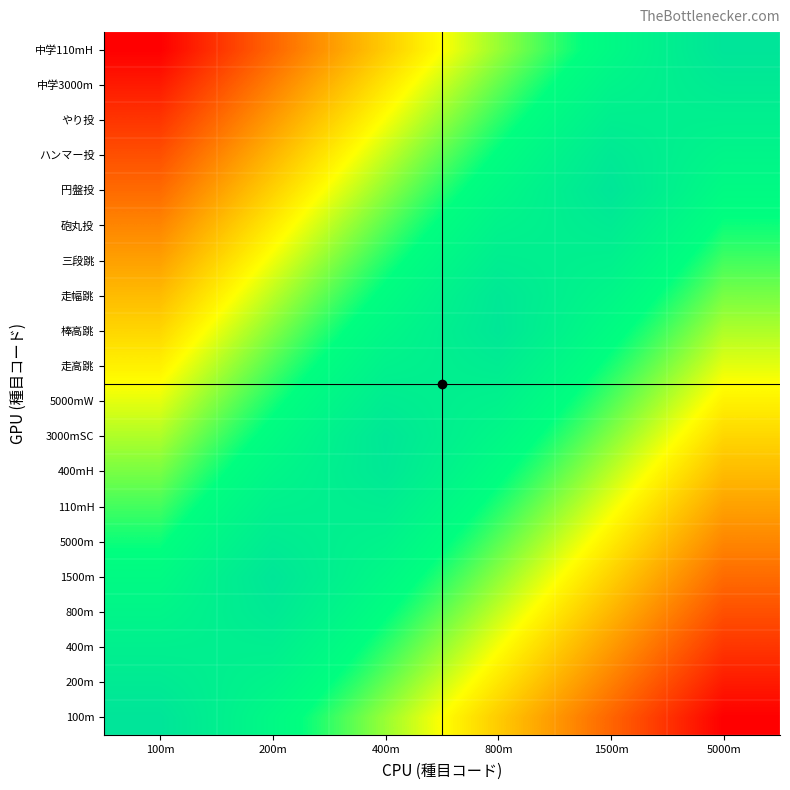

Reading left to right, what are all the values shown in this chart?

100m: 100m=1.0	200m=0.8	400m=0.6	800m=0.4	1500m=0.2	5000m=0.0
200m: 100m=0.9	200m=0.9	400m=0.7	800m=0.5	1500m=0.3	5000m=0.1
400m: 100m=0.9	200m=0.9	400m=0.7	800m=0.5	1500m=0.3	5000m=0.1
800m: 100m=0.8	200m=1.0	400m=0.8	800m=0.6	1500m=0.4	5000m=0.2
1500m: 100m=0.8	200m=1.0	400m=0.8	800m=0.6	1500m=0.4	5000m=0.2
5000m: 100m=0.7	200m=0.9	400m=0.9	800m=0.7	1500m=0.5	5000m=0.3
110mH: 100m=0.7	200m=0.9	400m=0.9	800m=0.7	1500m=0.5	5000m=0.3
400mH: 100m=0.6	200m=0.8	400m=1.0	800m=0.8	1500m=0.6	5000m=0.4
3000mSC: 100m=0.6	200m=0.8	400m=1.0	800m=0.8	1500m=0.6	5000m=0.4
5000mW: 100m=0.5	200m=0.7	400m=0.9	800m=0.9	1500m=0.7	5000m=0.5
走高跳: 100m=0.5	200m=0.7	400m=0.9	800m=0.9	1500m=0.7	5000m=0.5
棒高跳: 100m=0.4	200m=0.6	400m=0.8	800m=1.0	1500m=0.8	5000m=0.6
走幅跳: 100m=0.4	200m=0.6	400m=0.8	800m=1.0	1500m=0.8	5000m=0.6
三段跳: 100m=0.3	200m=0.5	400m=0.7	800m=0.9	1500m=0.9	5000m=0.7
砲丸投: 100m=0.3	200m=0.5	400m=0.7	800m=0.9	1500m=0.9	5000m=0.7
円盤投: 100m=0.2	200m=0.4	400m=0.6	800m=0.8	1500m=1.0	5000m=0.8
ハンマー投: 100m=0.2	200m=0.4	400m=0.6	800m=0.8	1500m=1.0	5000m=0.8
やり投: 100m=0.1	200m=0.3	400m=0.5	800m=0.7	1500m=0.9	5000m=0.9
中学3000m: 100m=0.1	200m=0.3	400m=0.5	800m=0.7	1500m=0.9	5000m=0.9
中学110mH: 100m=0.0	200m=0.2	400m=0.4	800m=0.6	1500m=0.8	5000m=1.0